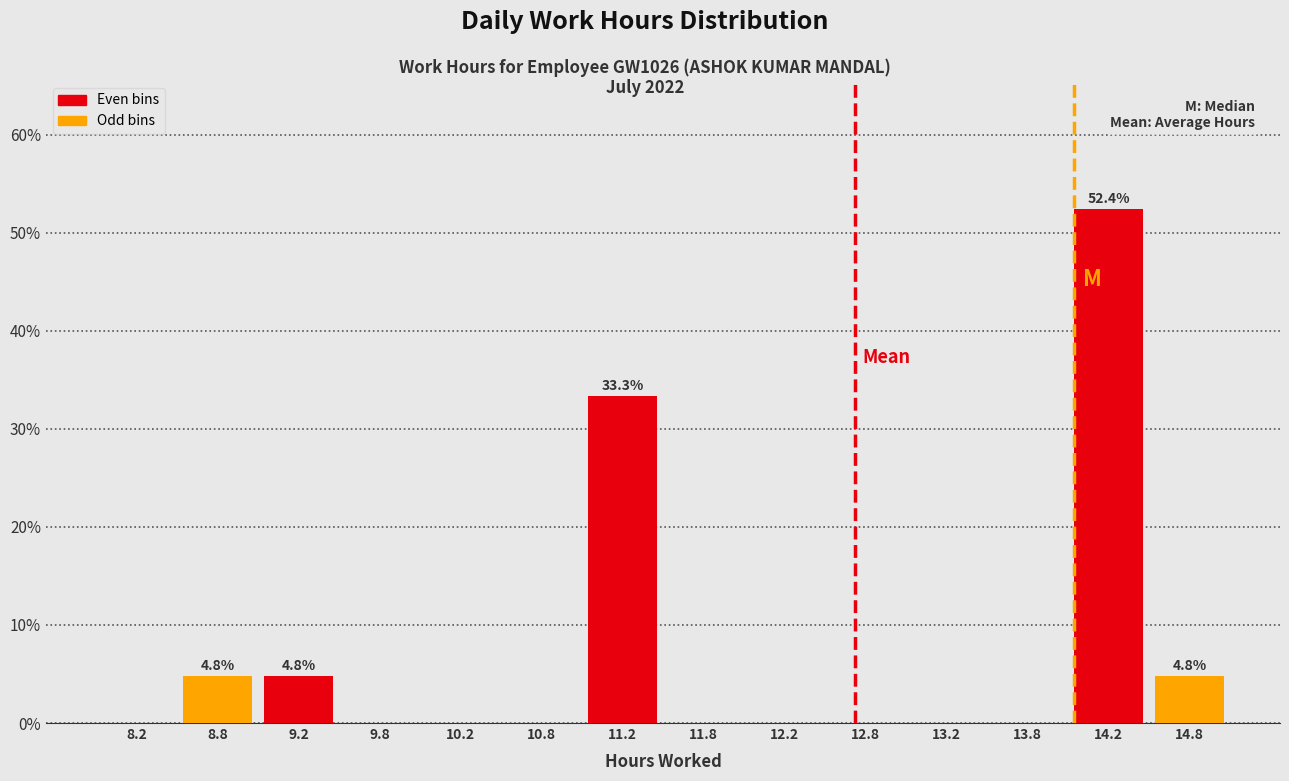

Over which range of the x-axis is the bar tallest?

14.0 to 14.5